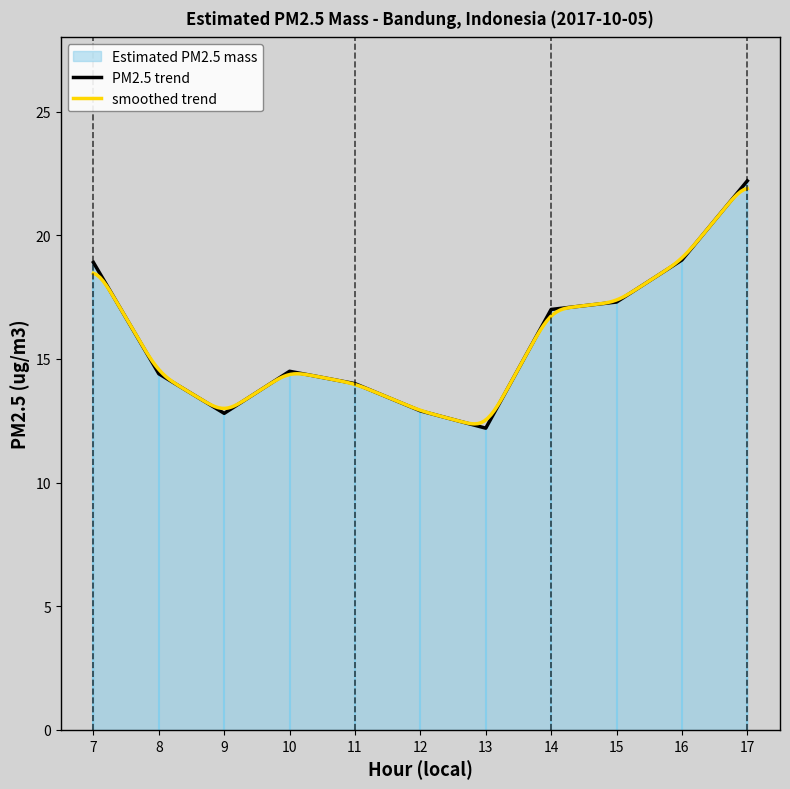

How many points are lower than both their immediate neighbors (excluding endpoints)?

2